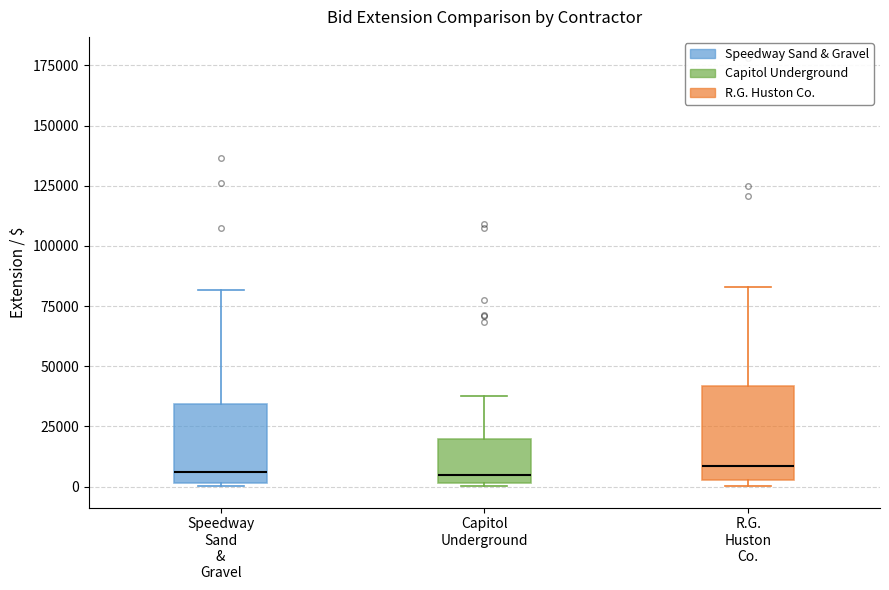

Where is the upper edge of the box for R.G. Huston Co. on the y-axis? The values are not printed on the chart, so give them approximately, as read against the axis.

40000